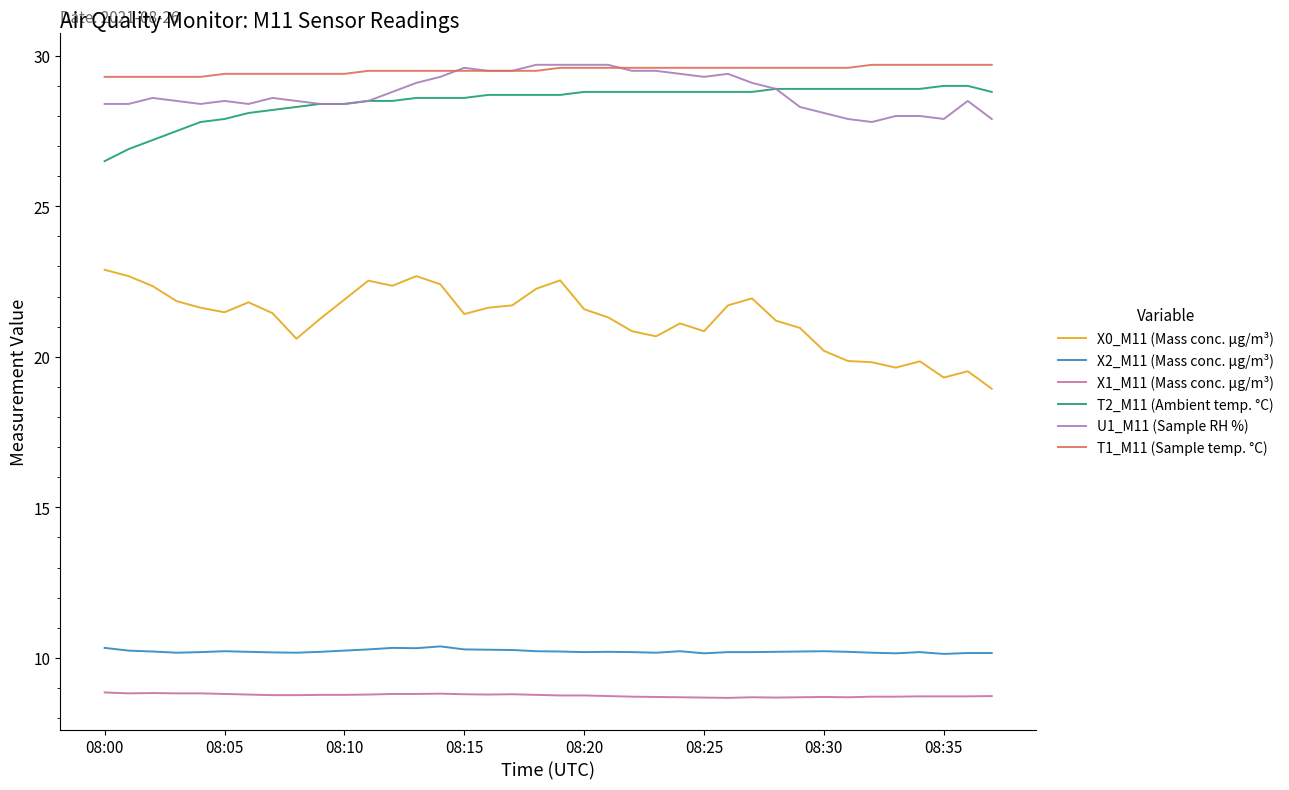

What are all the series names shown in the legend?

X0_M11 (Mass conc. μg/m³), X2_M11 (Mass conc. μg/m³), X1_M11 (Mass conc. μg/m³), T2_M11 (Ambient temp. °C), U1_M11 (Sample RH %), T1_M11 (Sample temp. °C)